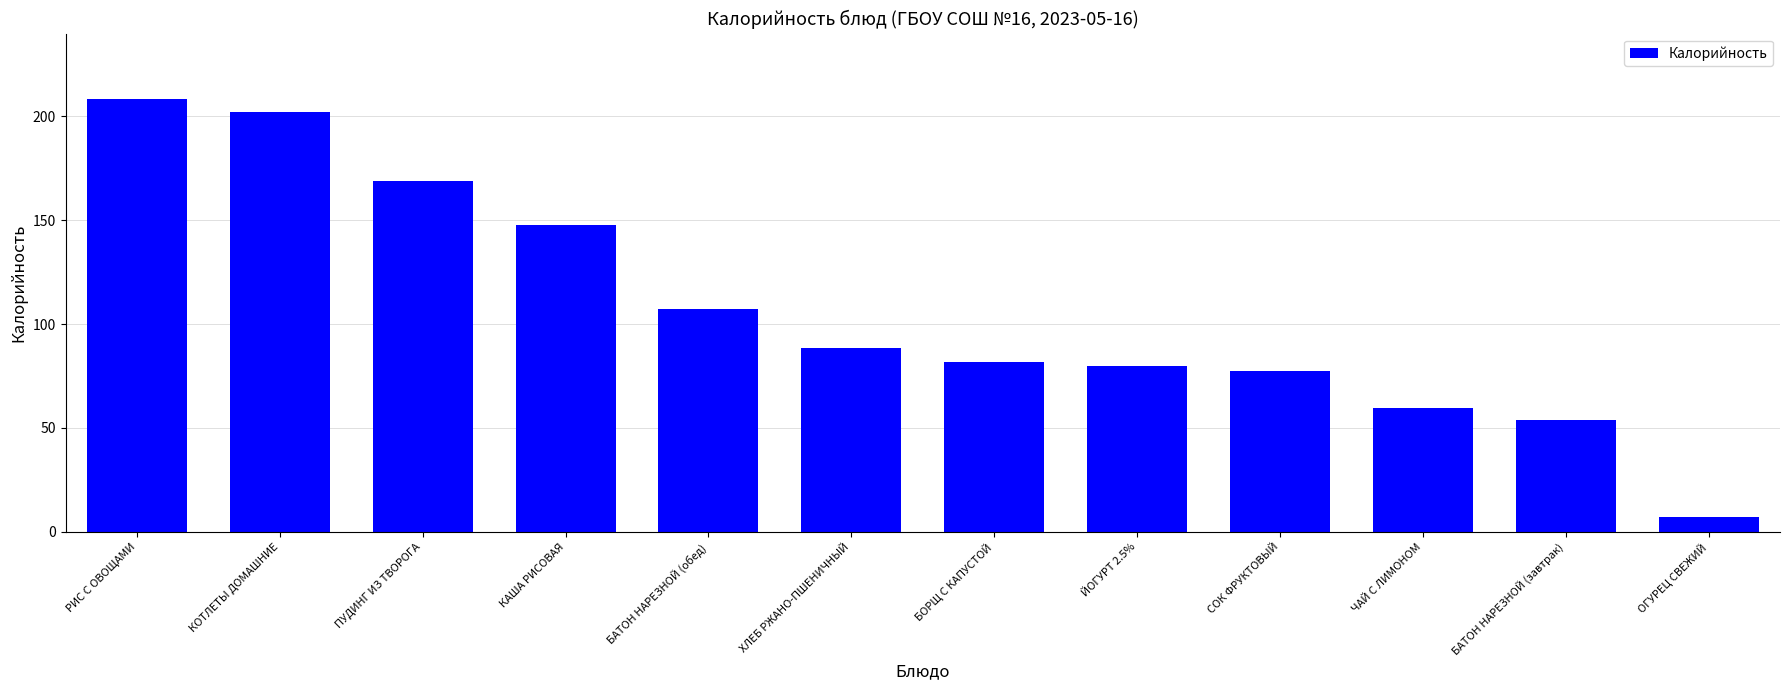

The chart shows a value of 155.8 at БАТОН НАРЕЗНОЙ (обед). True or false?

False